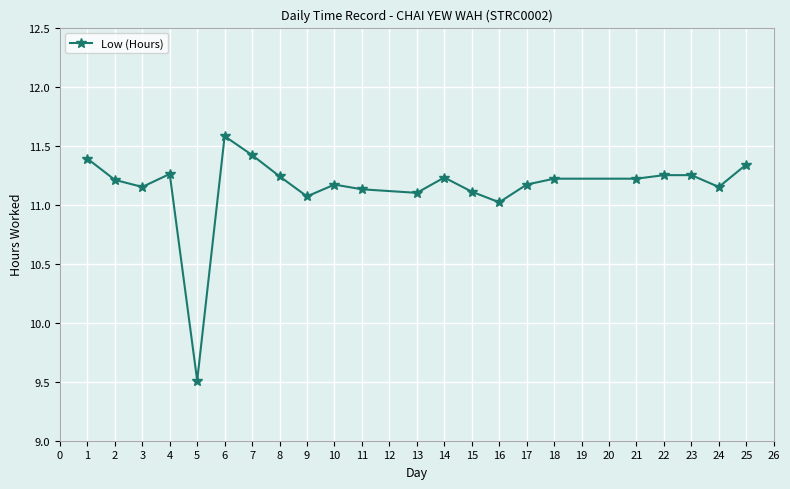

True or false: there are more than 1 points higher than both neighbors.

True